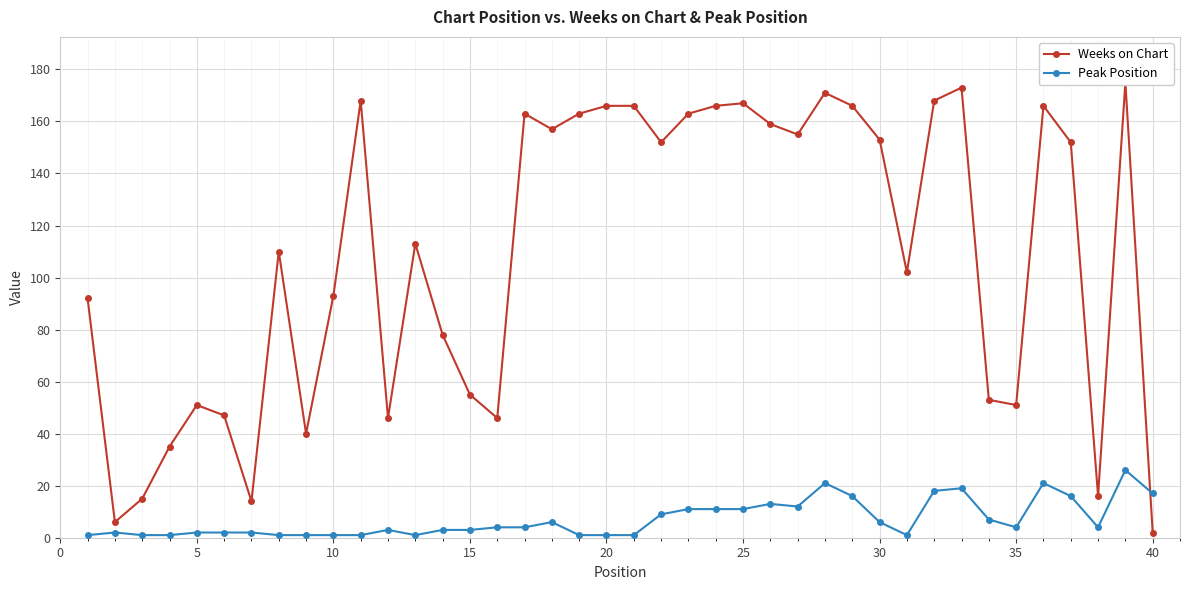

Reading left to right, list all the values displayed in this chart.

Weeks on Chart: 92	6	15	35	51	47	14	110	40	93	168	46	113	78	55	46	163	157	163	166	166	152	163	166	167	159	155	171	166	153	102	168	173	53	51	166	152	16	175	2
Peak Position: 1	2	1	1	2	2	2	1	1	1	1	3	1	3	3	4	4	6	1	1	1	9	11	11	11	13	12	21	16	6	1	18	19	7	4	21	16	4	26	17